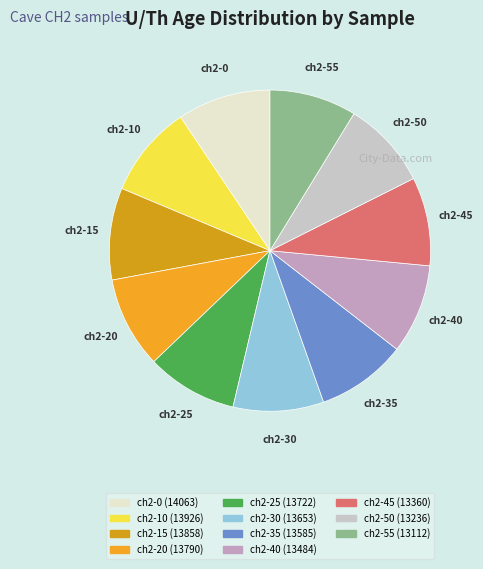

Do ch2-15 and ch2-45 together represent more than half of the pie?

No